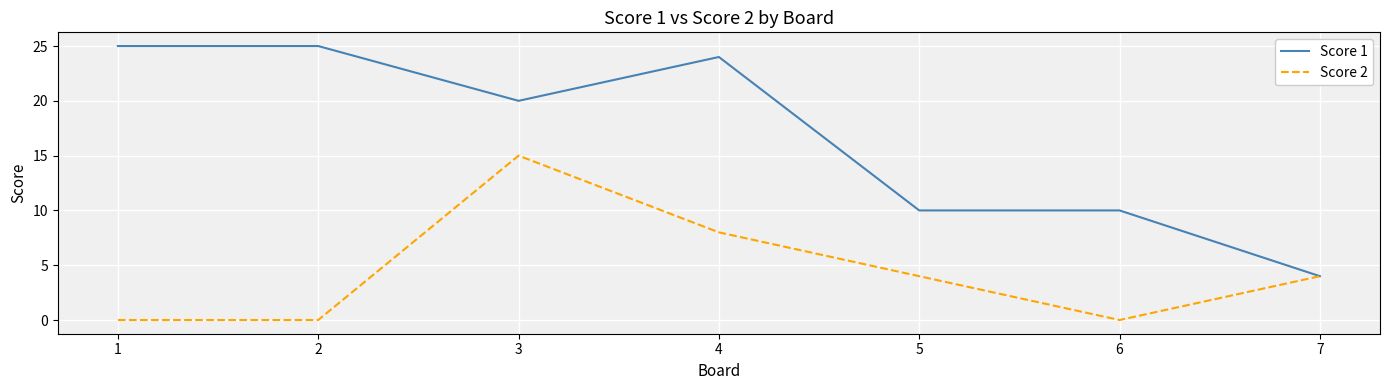

Is it true that Score 1 equals 24 at 4?

True